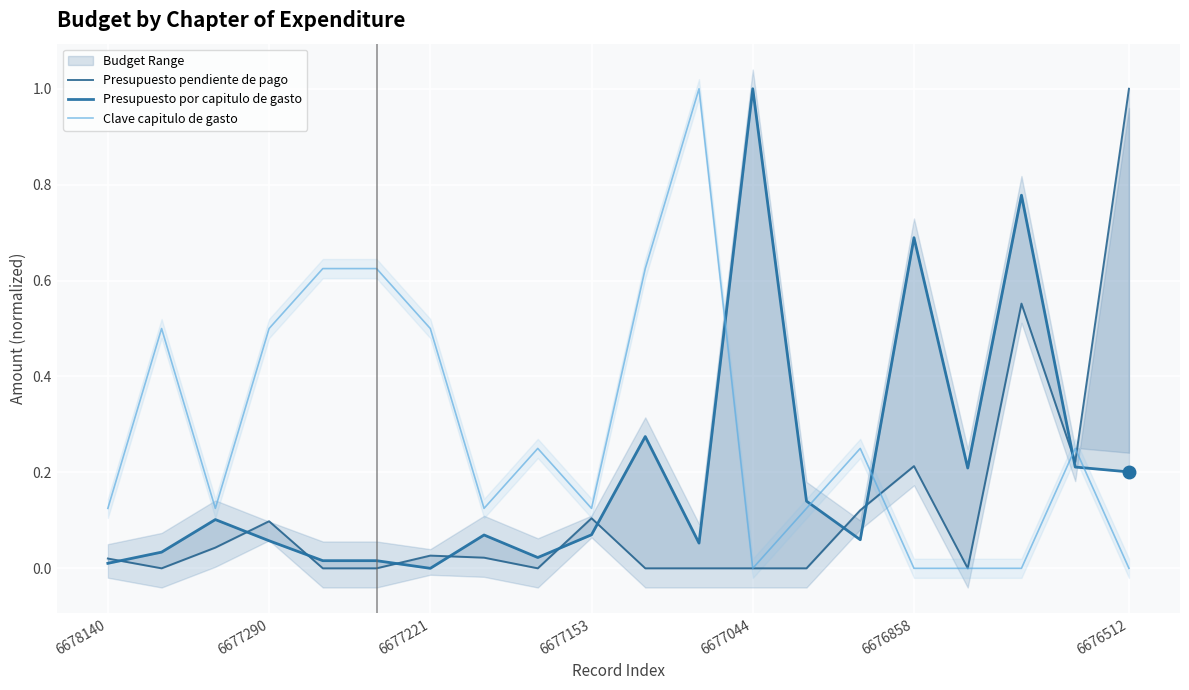

How many times do Presupuesto por capitulo de gasto and Presupuesto pendiente de pago cross each other?

10